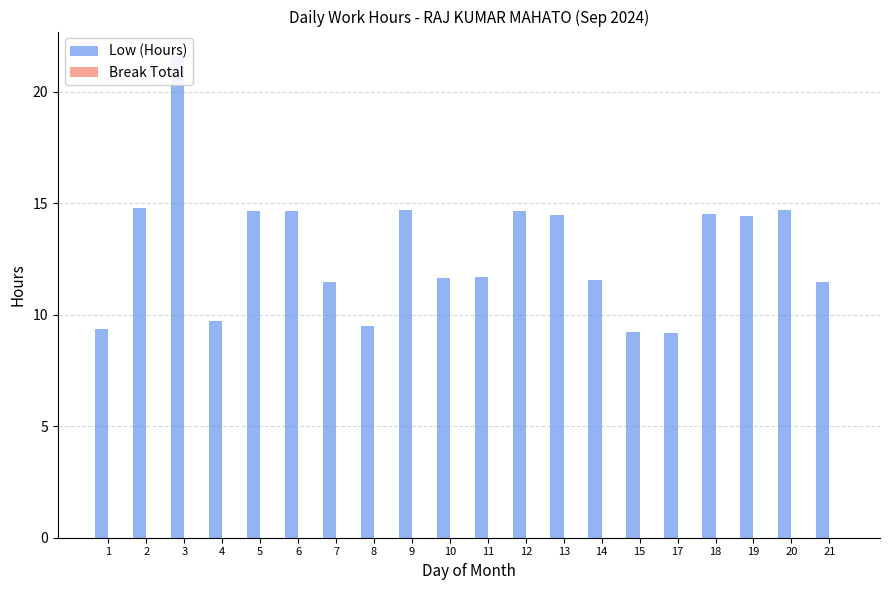

Reading left to right, list all the values displayed in this chart.

Low (Hours): 9.3	14.8	21.6	9.7	14.7	14.7	11.4	9.5	14.7	11.7	11.7	14.6	14.5	11.6	9.2	9.2	14.5	14.4	14.7	11.5
Break Total: 0.0	0.0	0.0	0.0	0.0	0.0	0.0	0.0	0.0	0.0	0.0	0.0	0.0	0.0	0.0	0.0	0.0	0.0	0.0	0.0